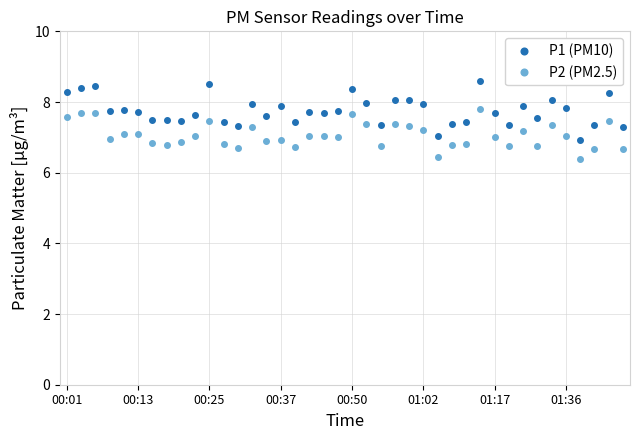

What are all the series names shown in the legend?

P1 (PM10), P2 (PM2.5)